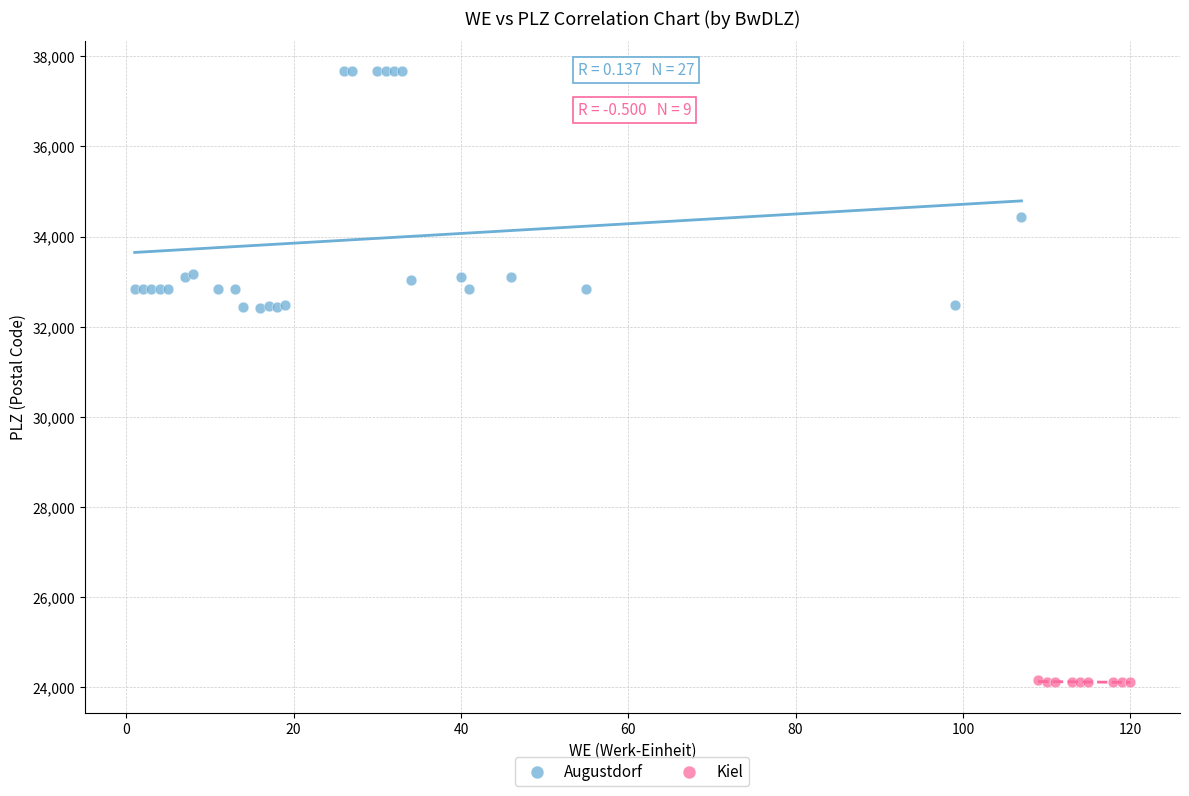

Which series contains the highest Y value?

Augustdorf